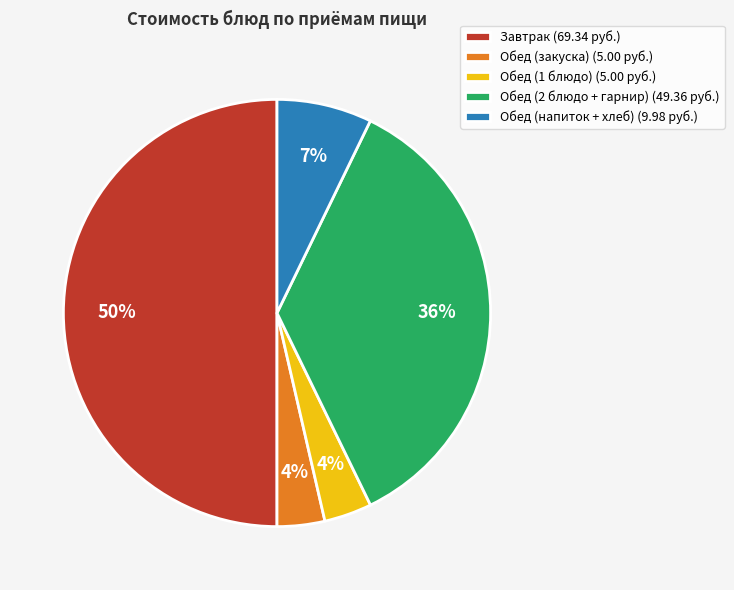

Is it true that Завтрак (69.34 руб.) is 43% of the pie?

False